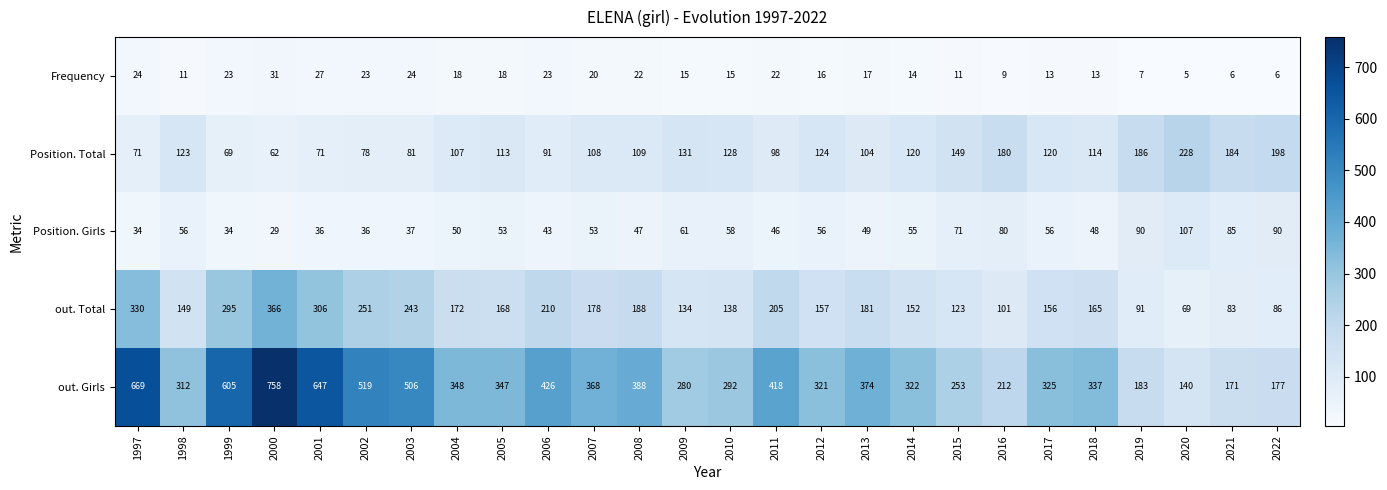

Where is out. Girls nearest to the value 449?

2006